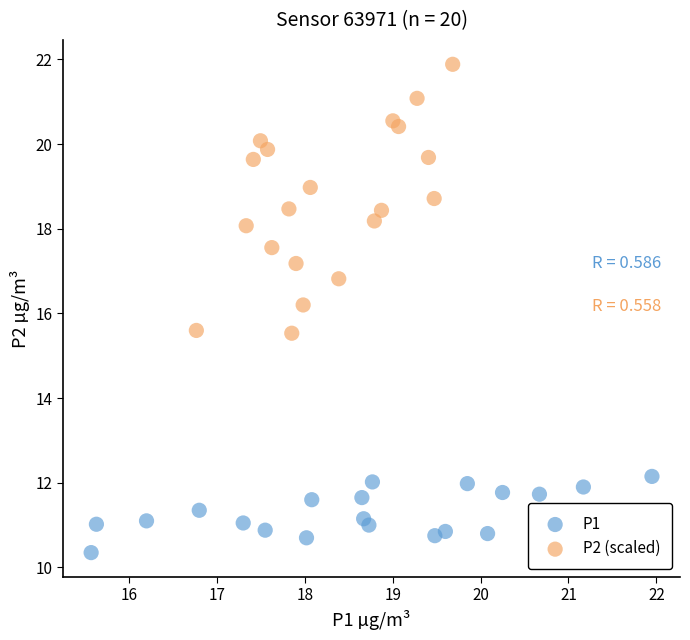

What are all the series names shown in the legend?

P1, P2 (scaled)